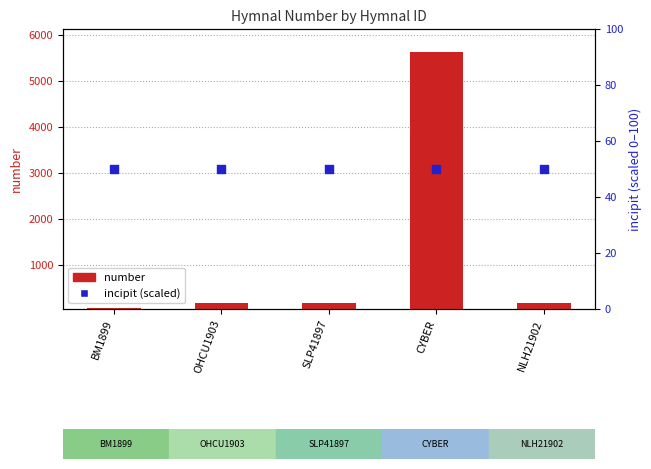

What are all the series names shown in the legend?

number, incipit (scaled)